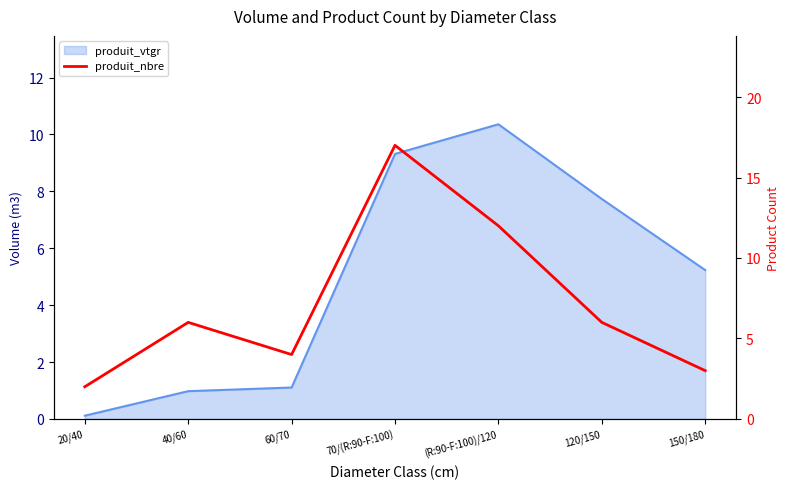

List the labels in order of value, smallest first.

20/40, 150/180, 60/70, 40/60, 120/150, (R:90-F:100)/120, 70/(R:90-F:100)